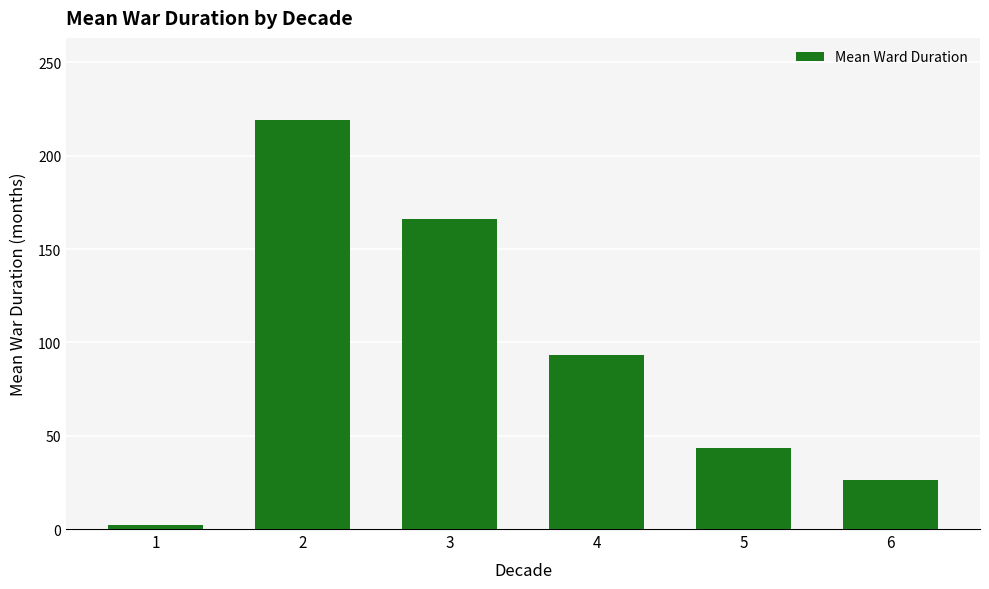

What is the ratio of the value at 3 to the value at 4?

1.8